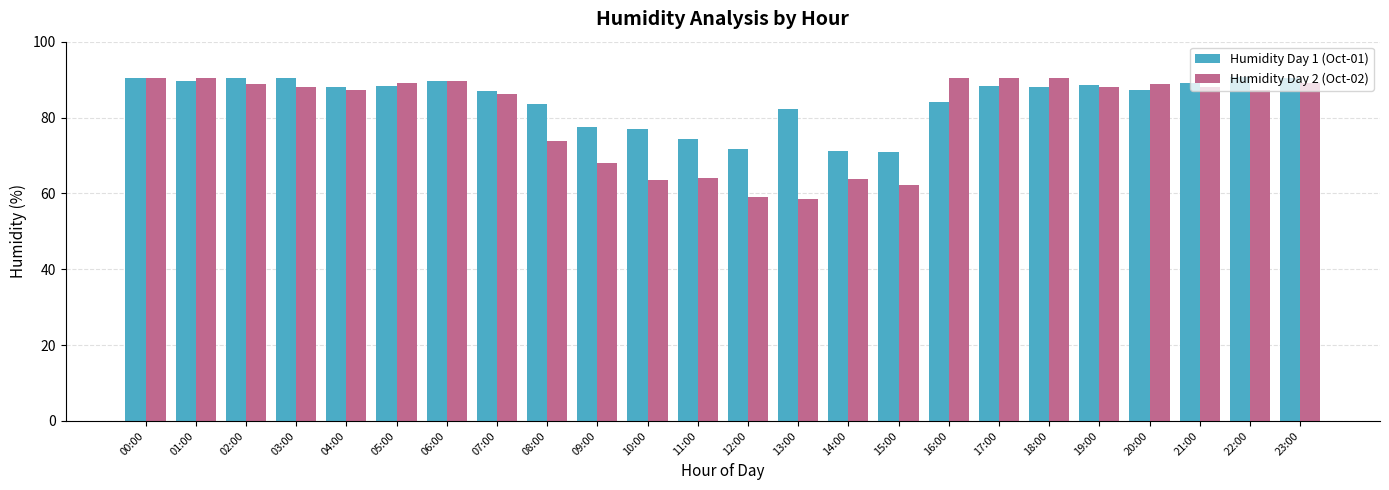

What are all the series names shown in the legend?

Humidity Day 1 (Oct-01), Humidity Day 2 (Oct-02)